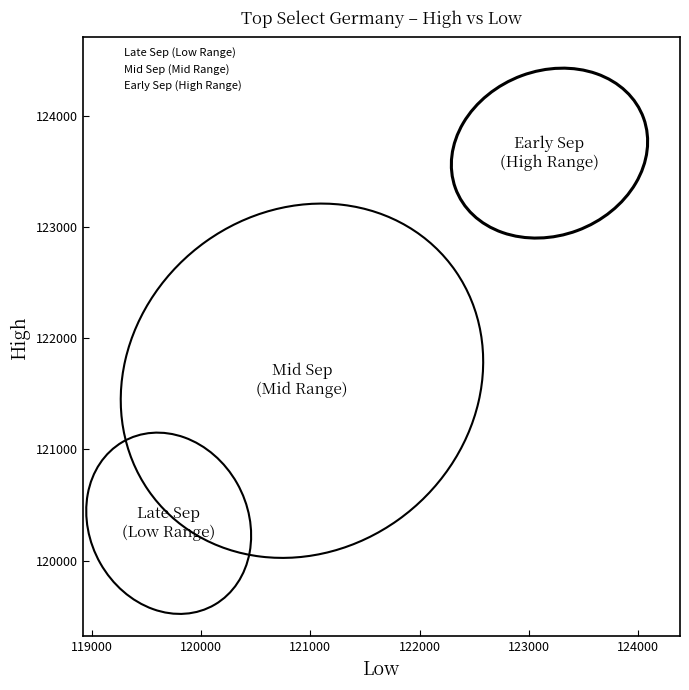

Which series contains the highest Y value?

Early Sep (High Range)